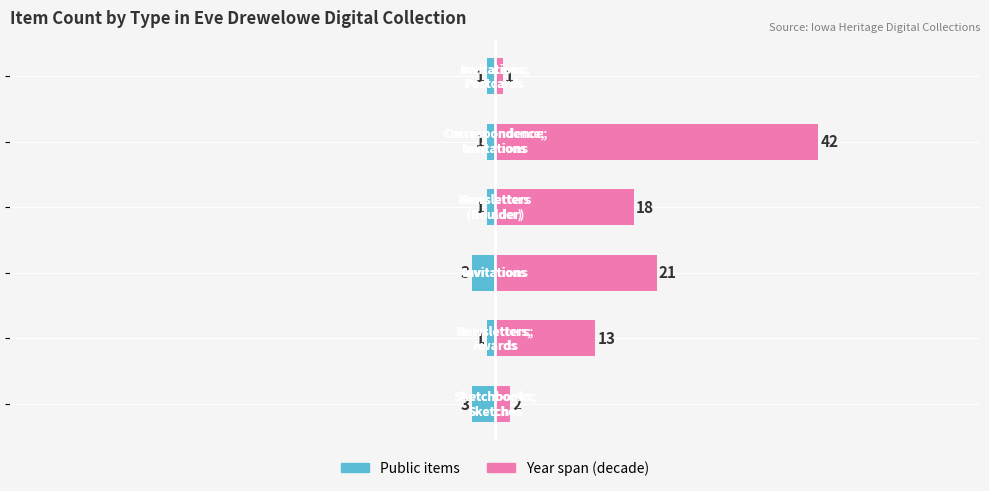

Reading left to right, extract all data points from this chart.

Public items: -3	-1	-3	-1	-1	-1
Year span (decade): 2	13	21	18	42	1